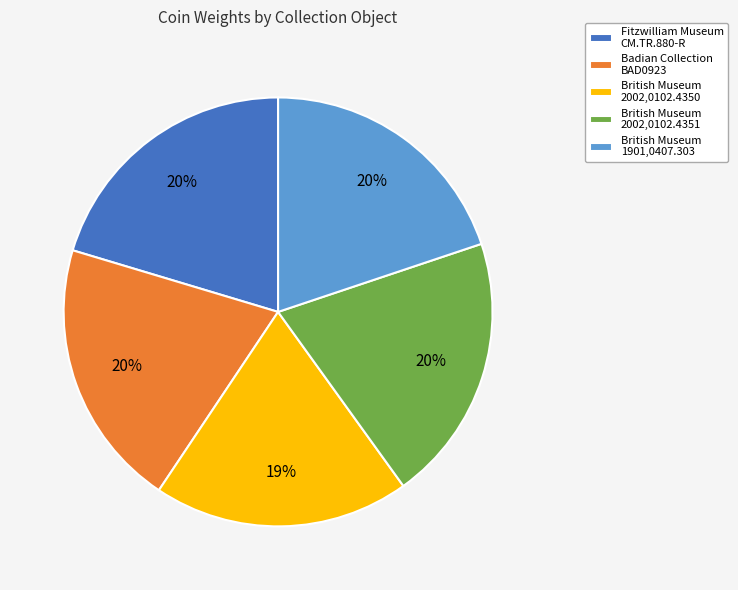

What is the ratio of the value at Badian Collection BAD0923 to the value at British Museum 1901,0407.303?

1.0